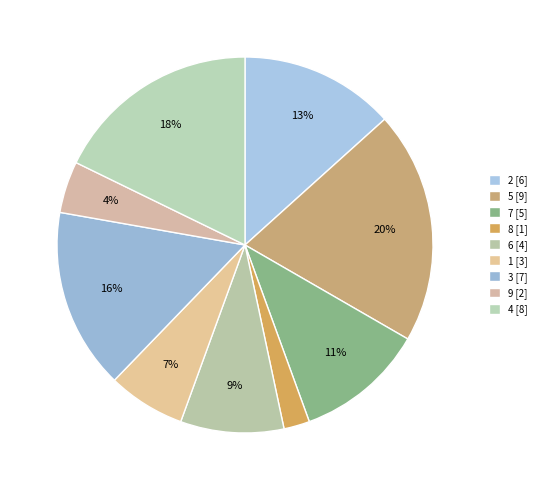

How many segments does this pie chart have?

9